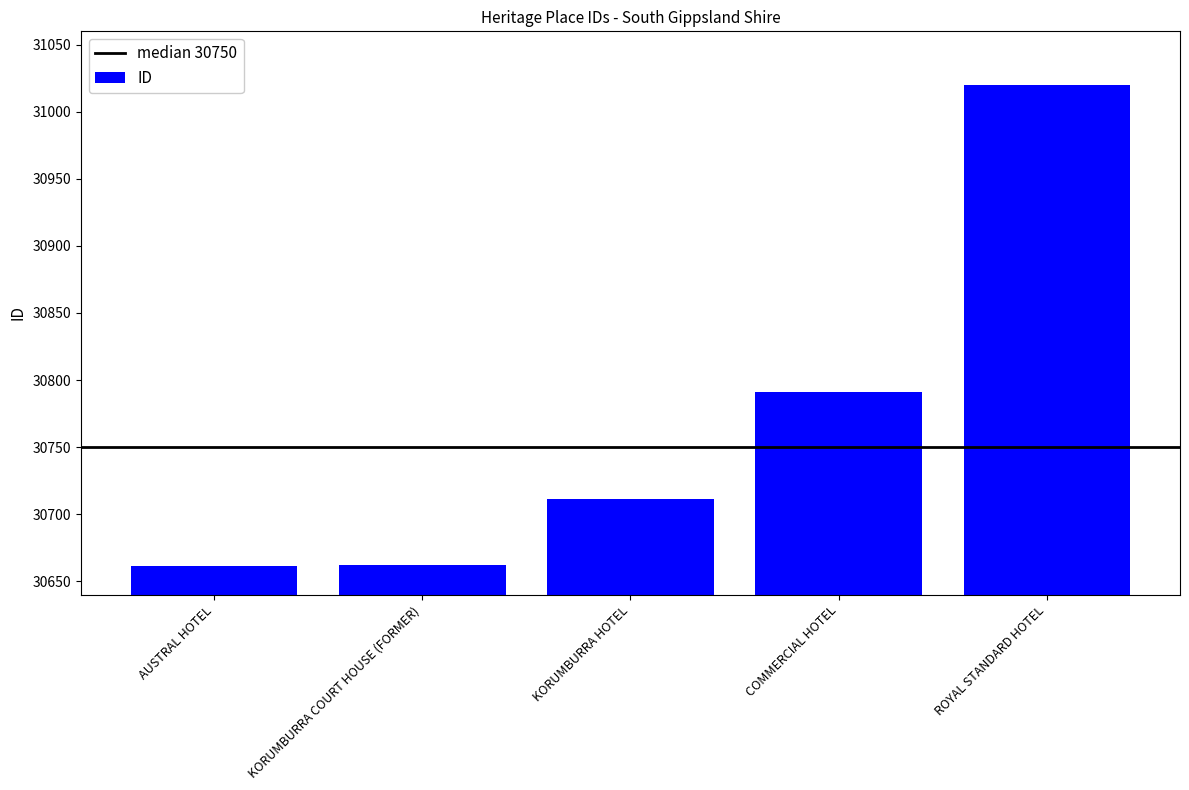

What is the label of the 2nd bar from the right?

COMMERCIAL HOTEL